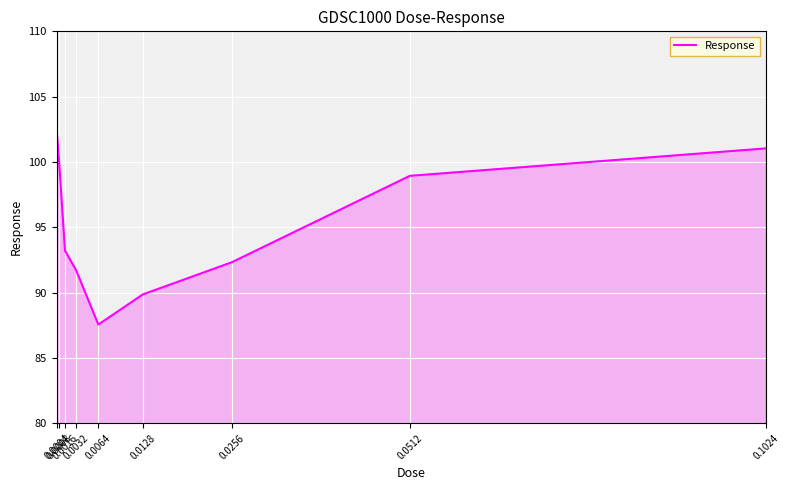

Reading left to right, extract all data points from this chart.

102.5	99.7	93.2	91.7	87.6	89.9	92.3	98.9	101.0